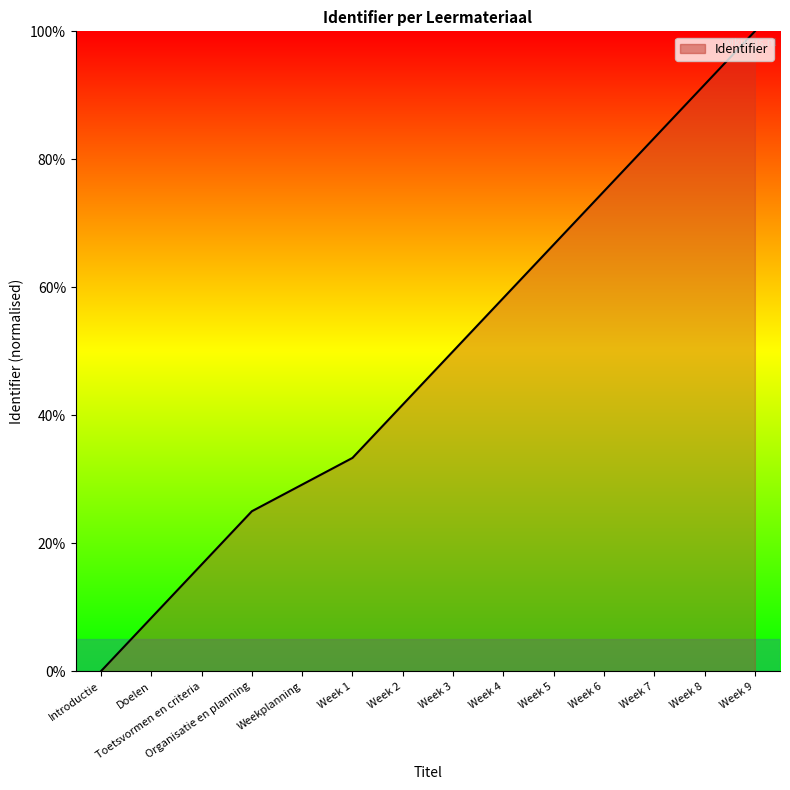

The value at Introductie is 62.4. True or false?

False